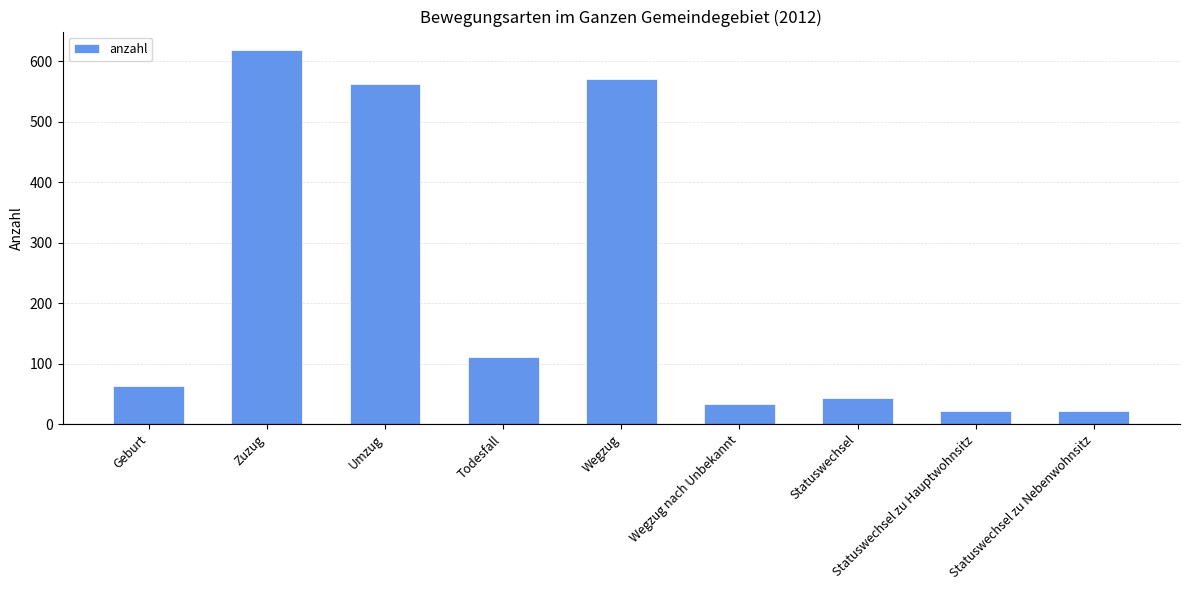

What is the difference between the maximum and minimum values?

597